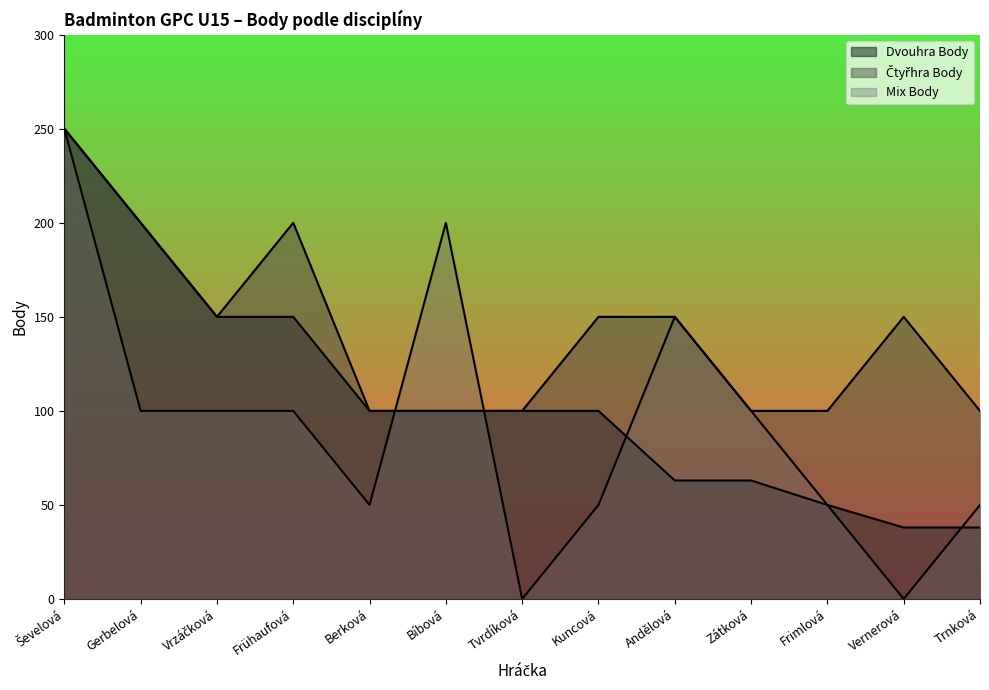

How many times do Čtyřhra Body and Mix Body cross each other?

2